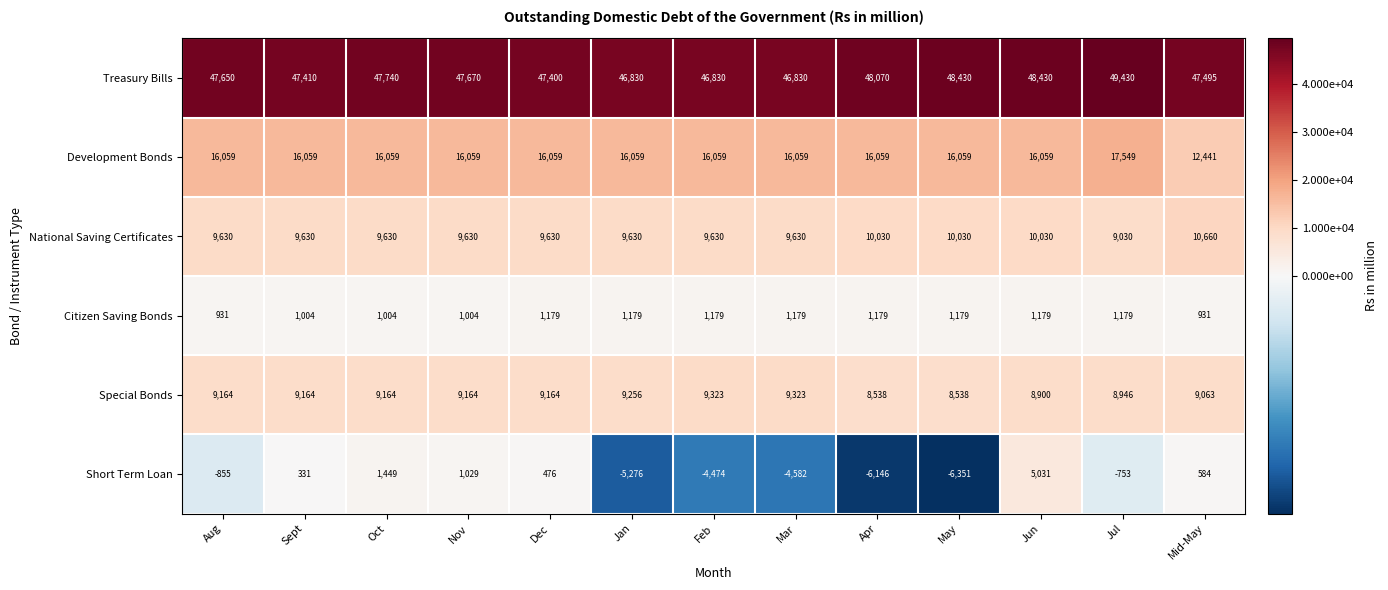

What is the maximum value for Short Term Loan?

5031